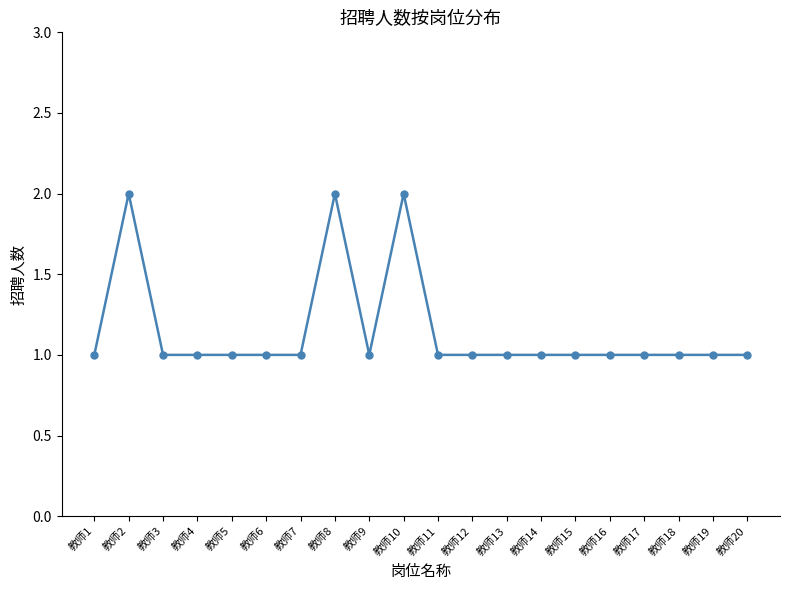

What is the value of the 7th point from the left?

1